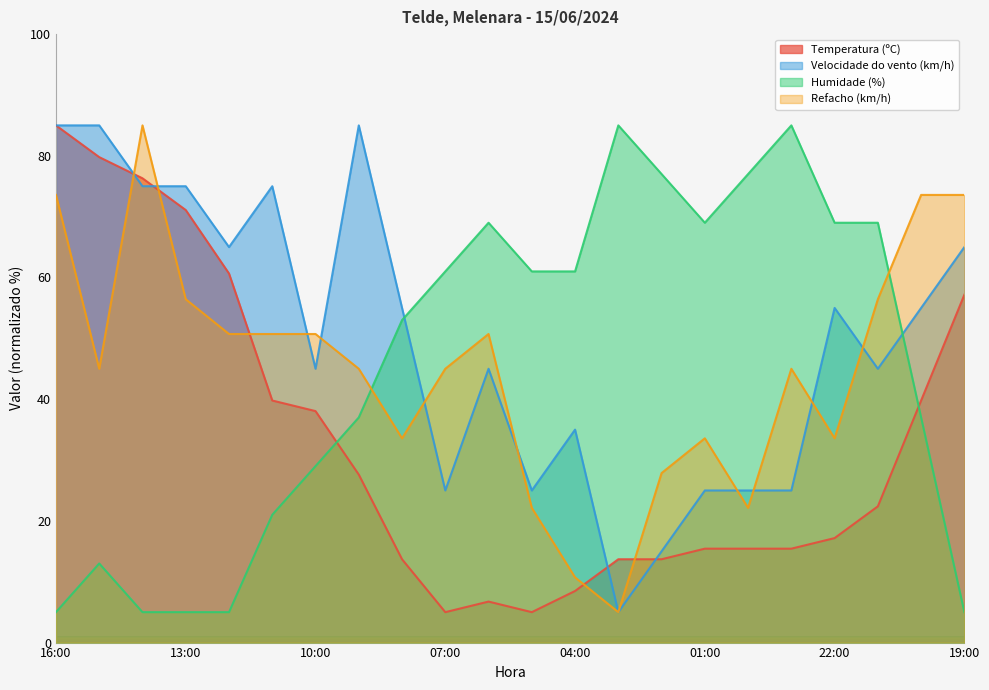

What are all the series names shown in the legend?

Temperatura (ºC), Velocidade do vento (km/h), Humidade (%), Refacho (km/h)